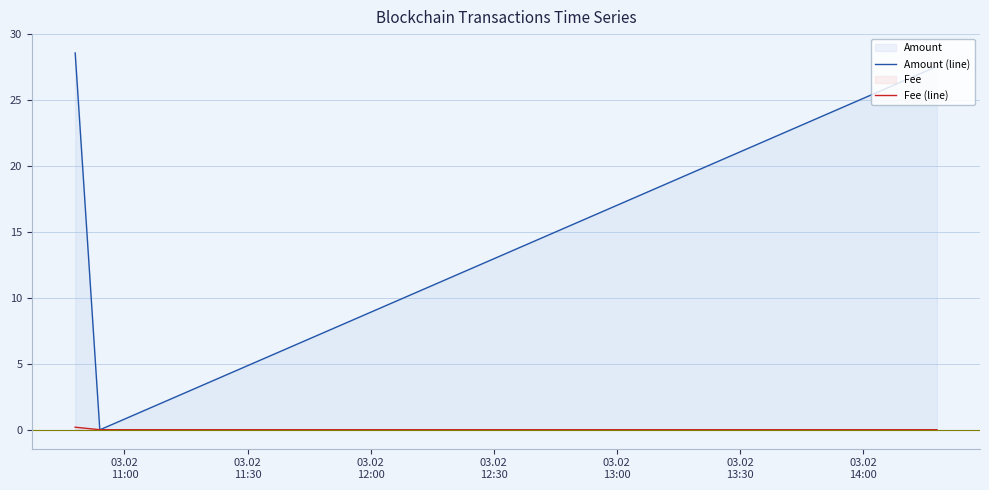

What is the maximum value for Amount (line)?

28.6